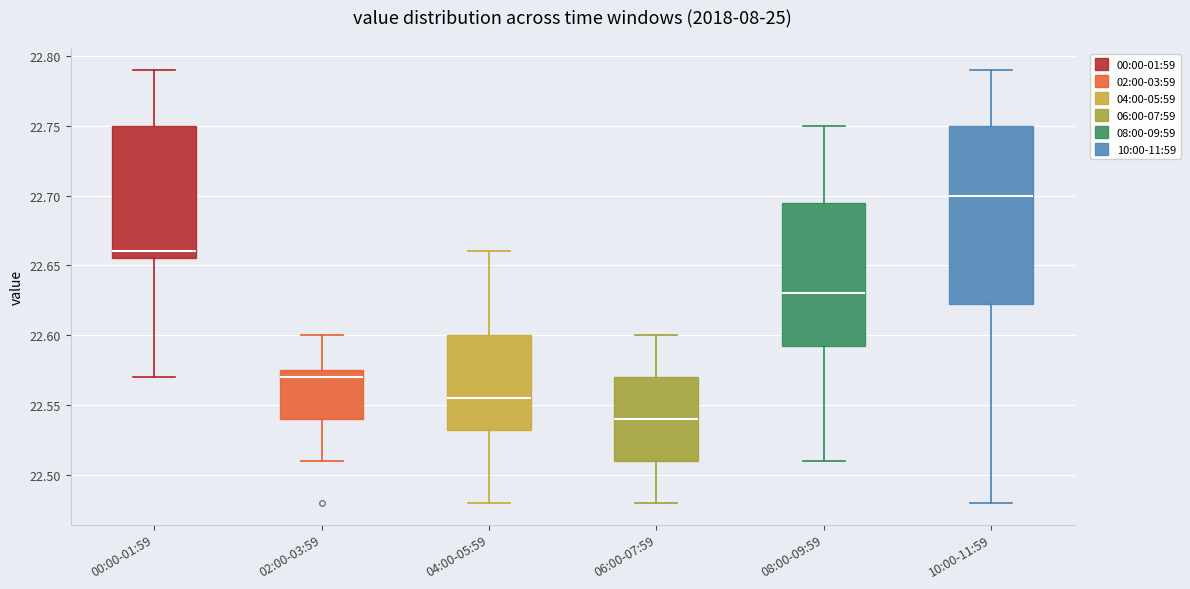

Reading left to right, read every box against the y-axis: the position of its median line, the range the box covers, and the ends of its whiskers. The values are not printed on the chart, so give them approximately, as read against the axis.

00:00-01:59: median 22.660, box 22.655 to 22.750, whiskers 22.570 to 22.790
02:00-03:59: median 22.570, box 22.540 to 22.575, whiskers 22.510 to 22.600
04:00-05:59: median 22.555, box 22.535 to 22.600, whiskers 22.480 to 22.660
06:00-07:59: median 22.540, box 22.510 to 22.570, whiskers 22.480 to 22.600
08:00-09:59: median 22.630, box 22.595 to 22.695, whiskers 22.510 to 22.750
10:00-11:59: median 22.700, box 22.625 to 22.750, whiskers 22.480 to 22.790